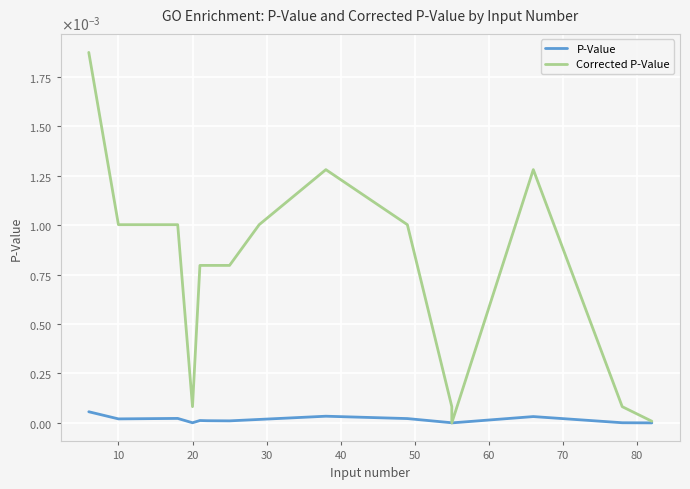

True or false: Corrected P-Value and P-Value cross at least once.

False